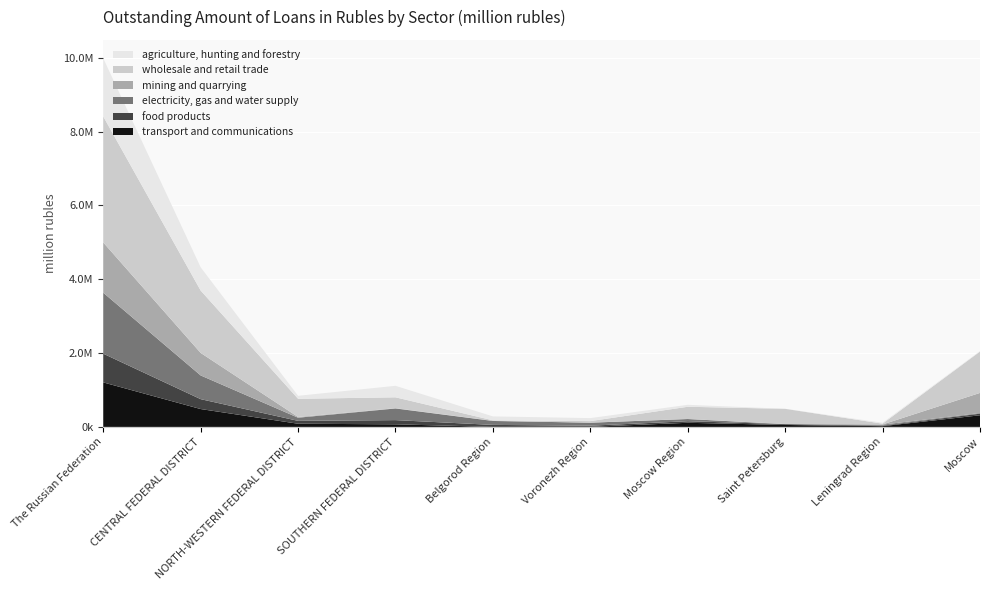

Reading left to right, list all the values displayed in this chart.

transport and communications: 1205522	484074	85868	70300	867	3061	111712	53199	20181	315269
food products: 778251	267823	77843	113658	53637	29958	42118	22112	15443	43083
electricity, gas and water supply: 1650780	642294	85478	315698	106464	81360	59694	873	25020	17023
mining and quarrying: 1361350	609867	19602	7468	4466	332	1414	1185	6330	545519
wholesale and retail trade: 3412507	1688654	492997	294527	12716	42479	330589	412025	21099	1119792
agriculture, hunting and forestry: 1574325	629668	80458	311149	106201	81006	52875	861	24844	13007